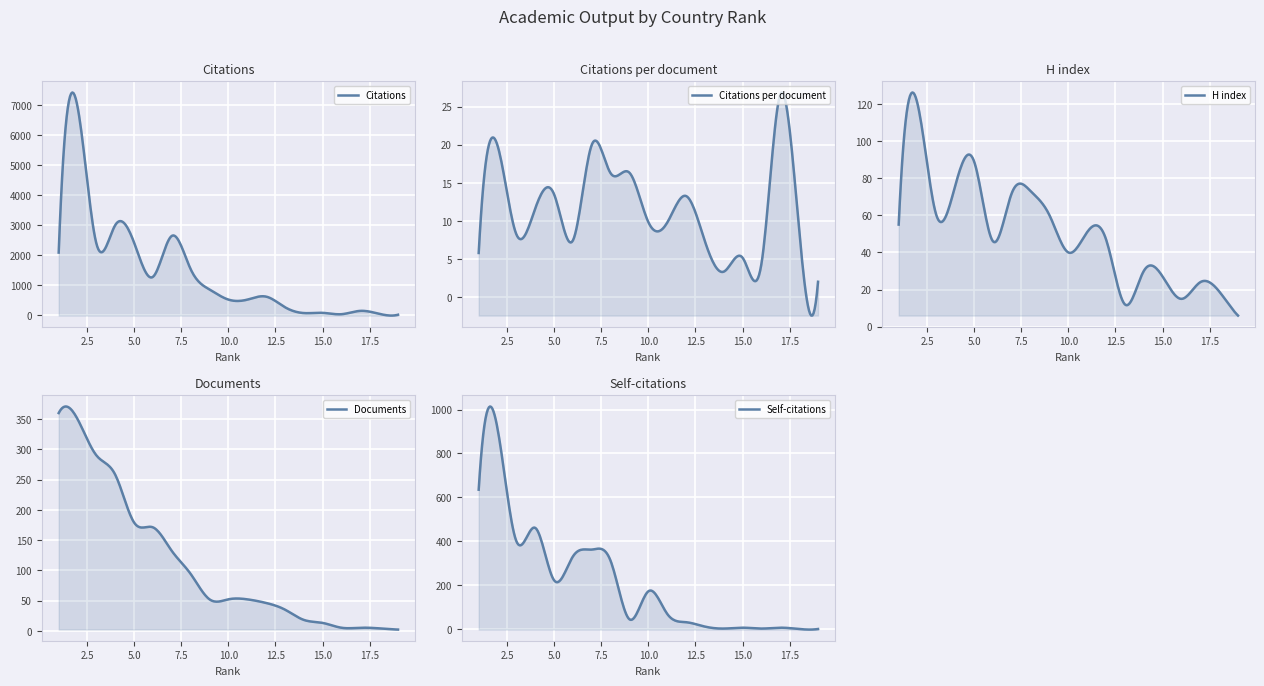

Which series has the largest range (max minus min)?

Citations